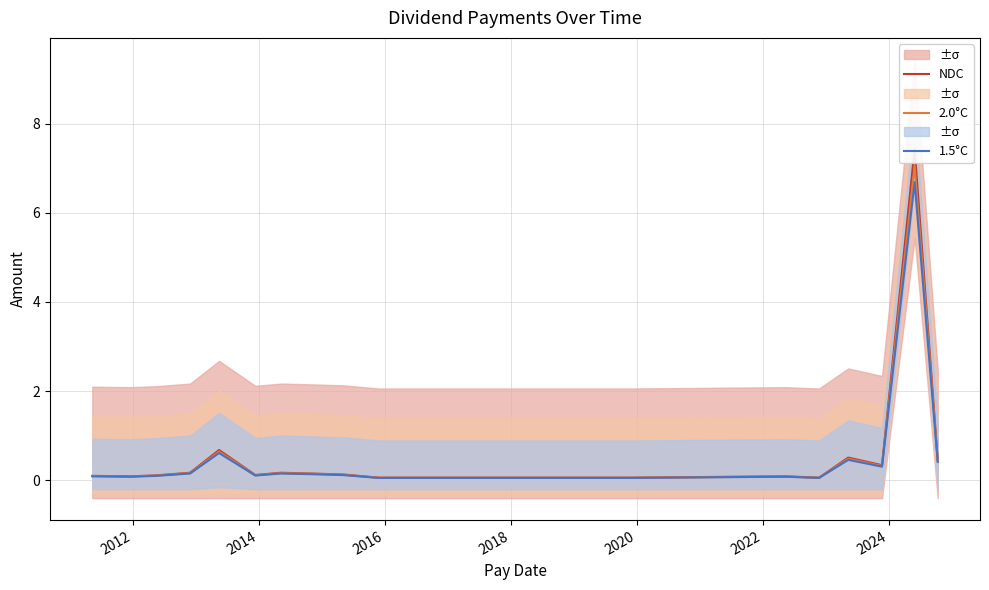

What is the label of the 17th point from the right?

2012